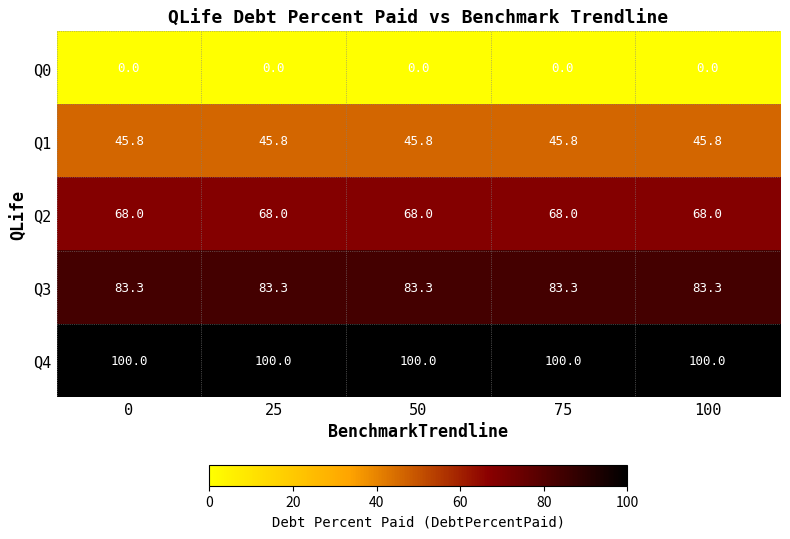

Rank the series at 50 from highest to lowest value.

Q4, Q3, Q2, Q1, Q0